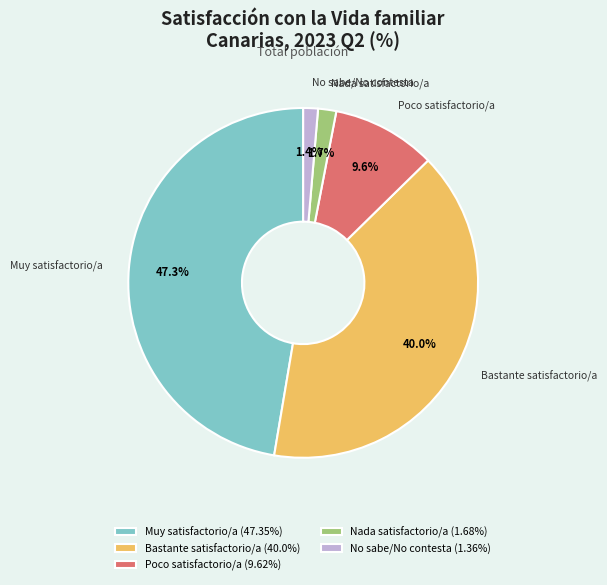

To the nearest percent, what is the average slice percentage?

20%